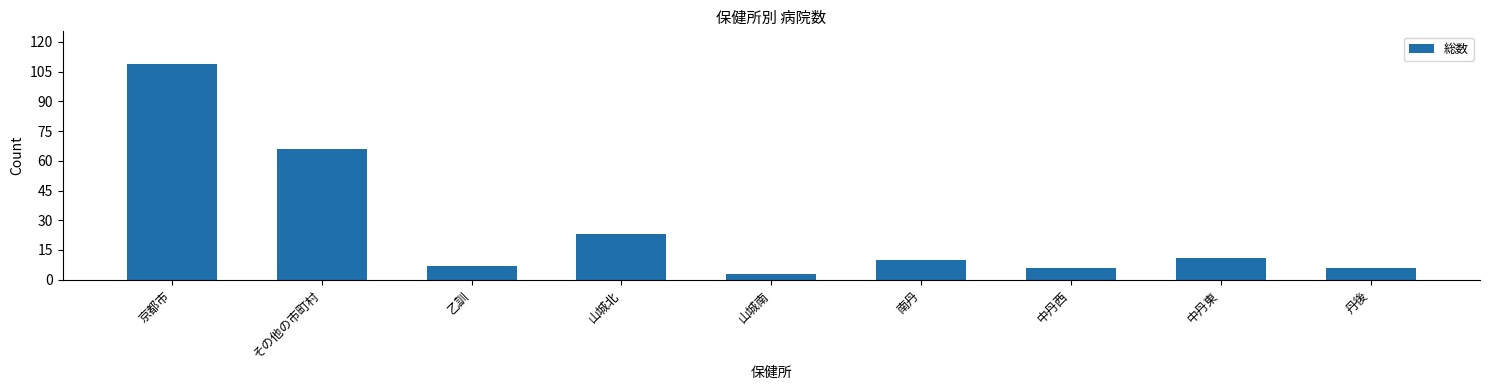

What value does the data have at 京都市?

109